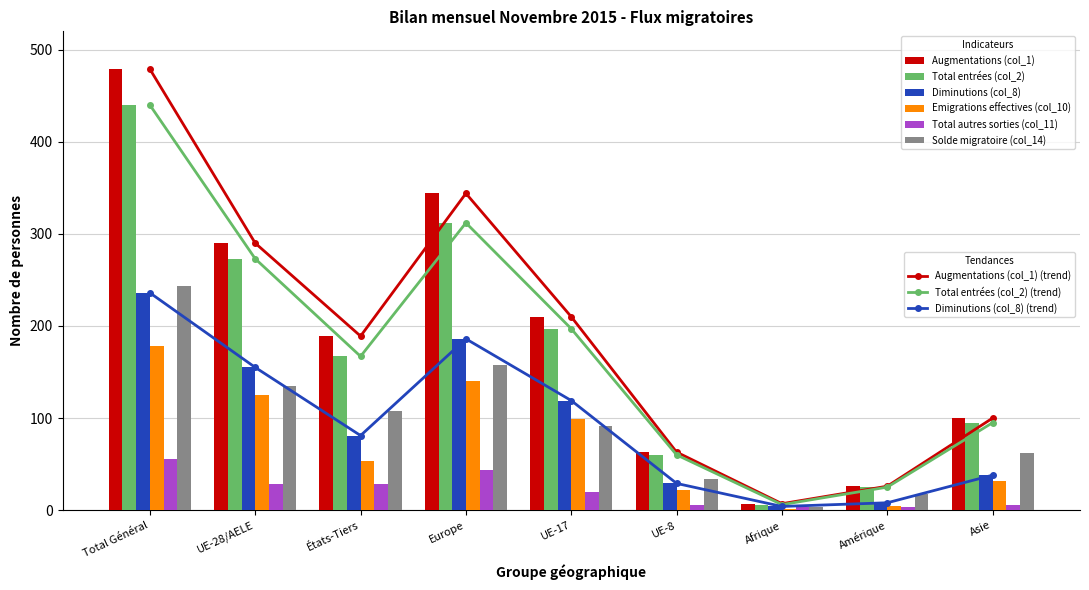

What is the approximate value of Augmentations (col_1) at États-Tiers?

189